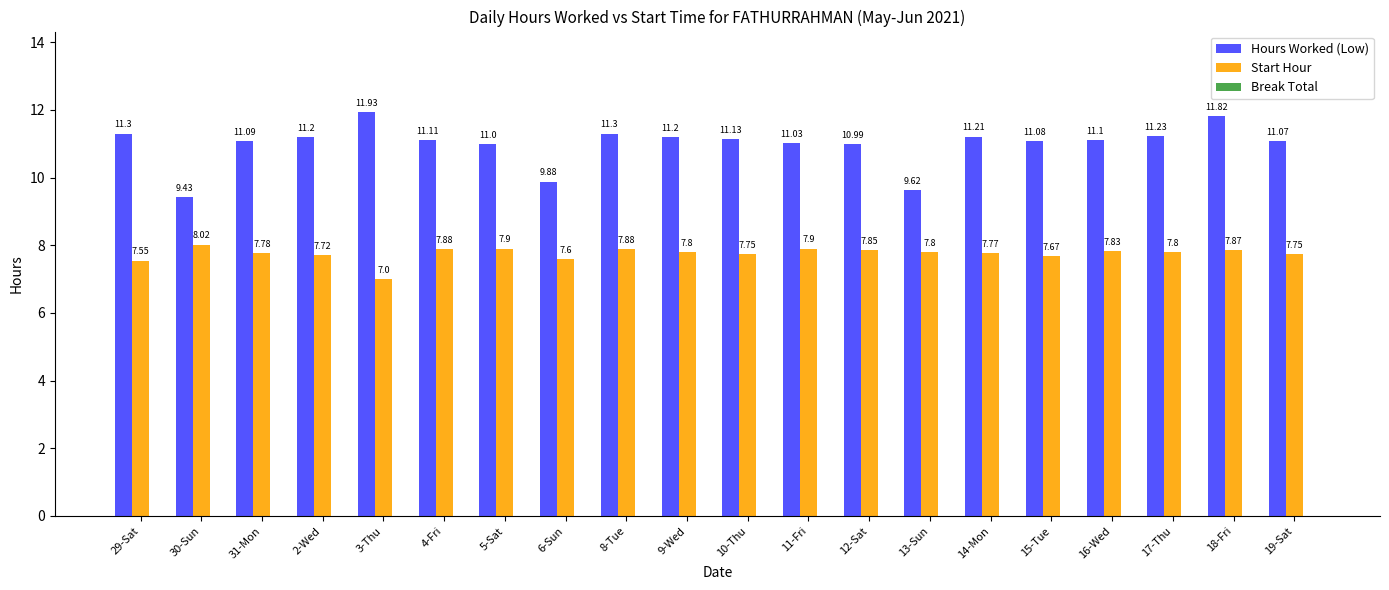

What position from the left is 16-Wed?

17